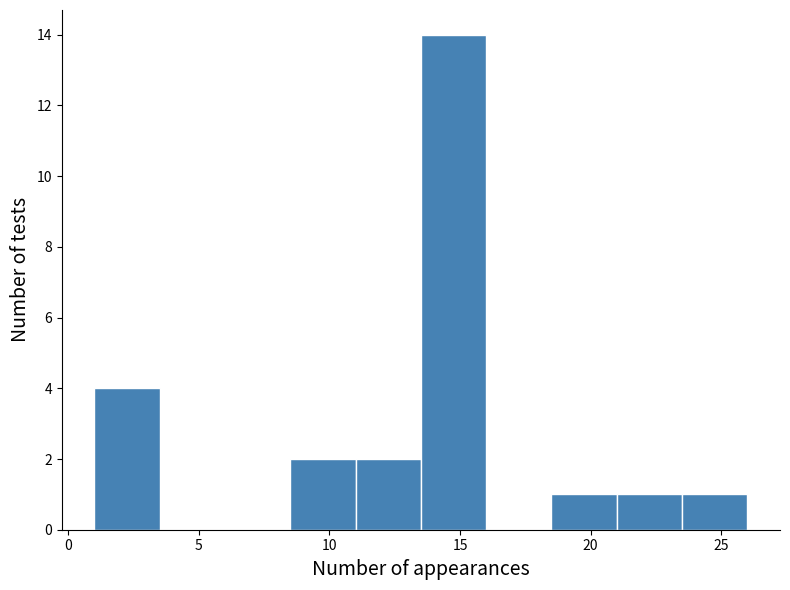

Reading left to right, transcribe this chart: for each bar, give the range it covers on the x-axis and its height. The values are not printed on the chart, so give them approximately, as read against the axis.

1.0 to 3.5: 4
3.5 to 6.0: 0
6.0 to 8.5: 0
8.5 to 11.0: 2
11.0 to 13.5: 2
13.5 to 16.0: 14
16.0 to 18.5: 0
18.5 to 21.0: 1
21.0 to 23.5: 1
23.5 to 26.0: 1